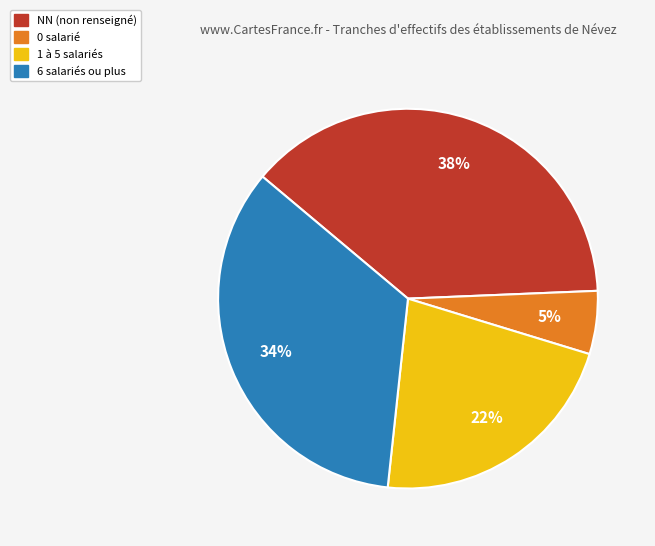

How many slices are in this pie chart?

4